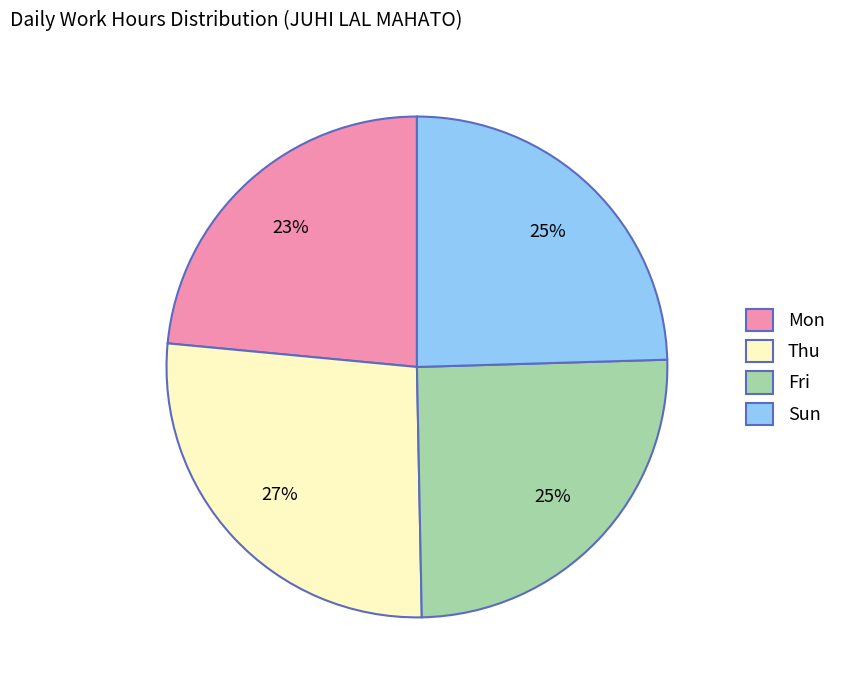

The Mon slice represents 9% of the pie. True or false?

False